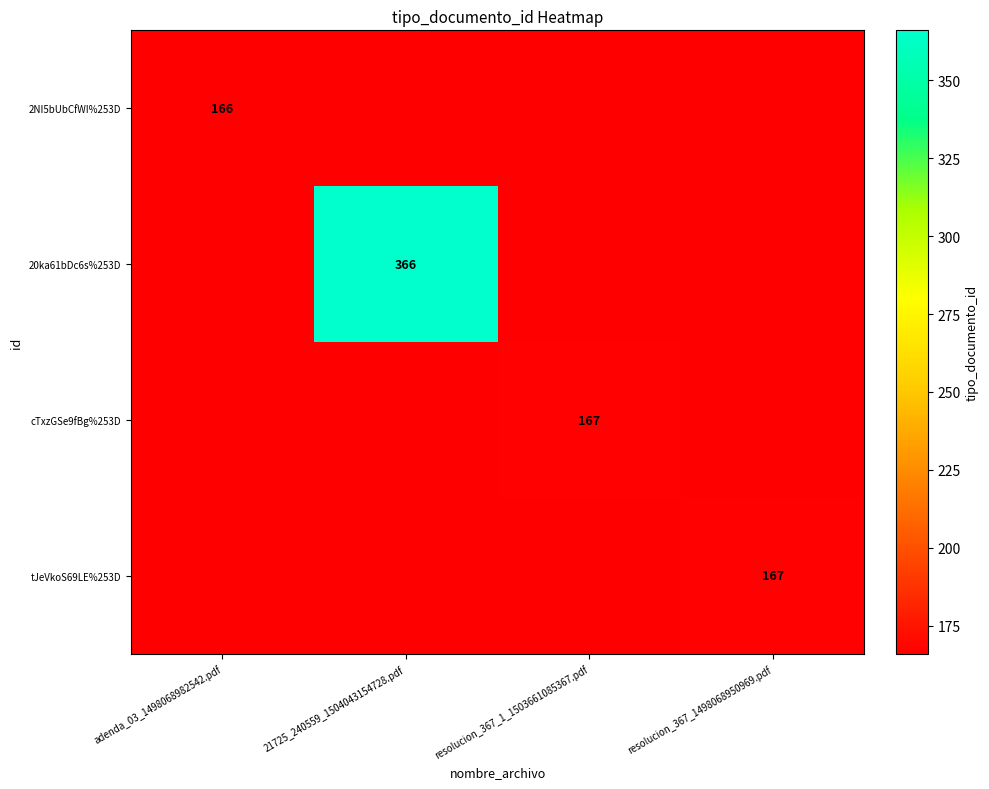

True or false: cTxzGSe9fBg%253D has a value of 57 at resolucion_367_1_1503661085367.pdf.

False